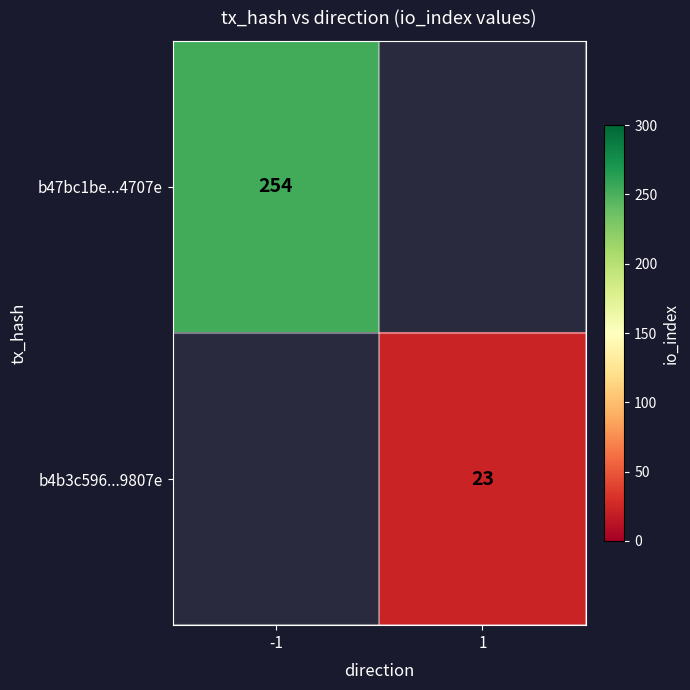

Which category has the lowest value in the b47bc1be...4707e series?

-1